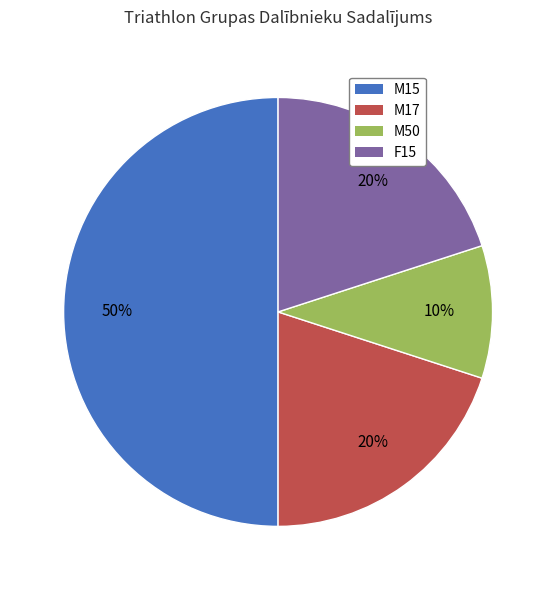

What is the smallest slice in the pie chart?

M50